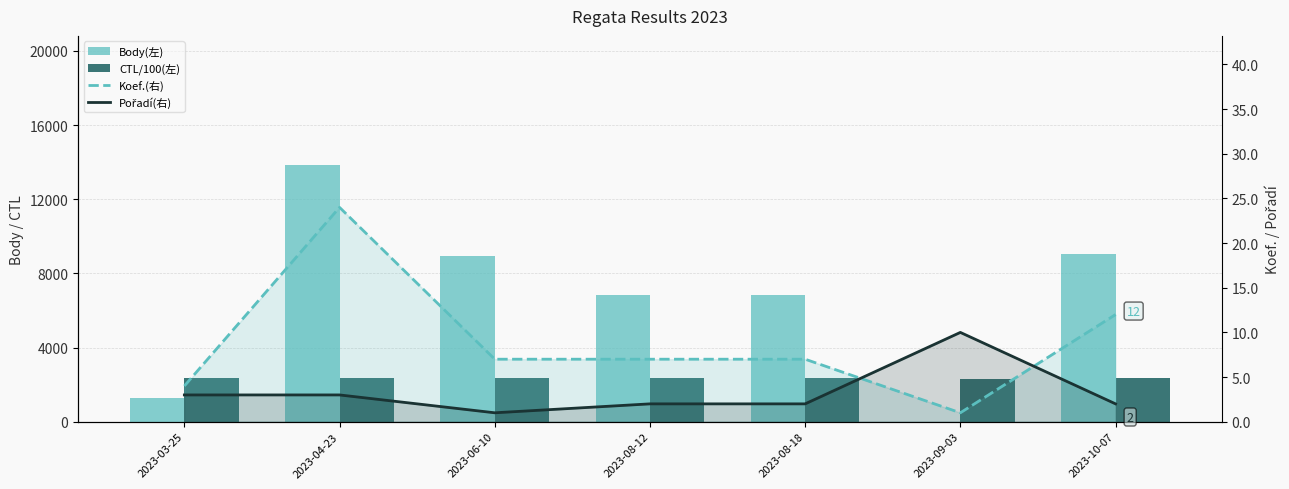

Reading right to left, what are all the values shown in this chart?

Body(左): 9051.0	0.0	6832.0	6832.0	8940.0	13875.0	1291.0
CTL/100(左): 2362.0	2313.3	2370.1	2370.1	2370.0	2340.5	2341.9
Koef.(右): 12.0	1.0	7.0	7.0	7.0	24.0	4.0
Pořadí(右): 2.0	10.0	2.0	2.0	1.0	3.0	3.0